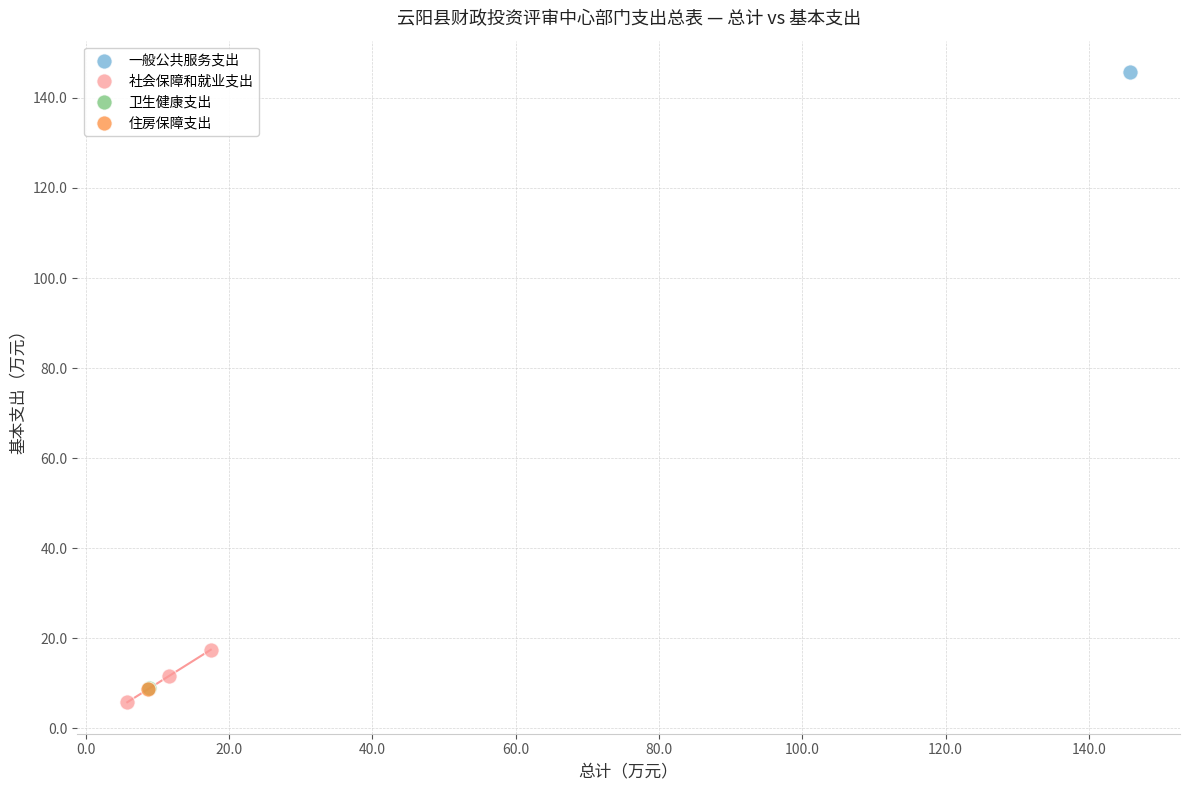

What are all the series names shown in the legend?

一般公共服务支出, 社会保障和就业支出, 卫生健康支出, 住房保障支出